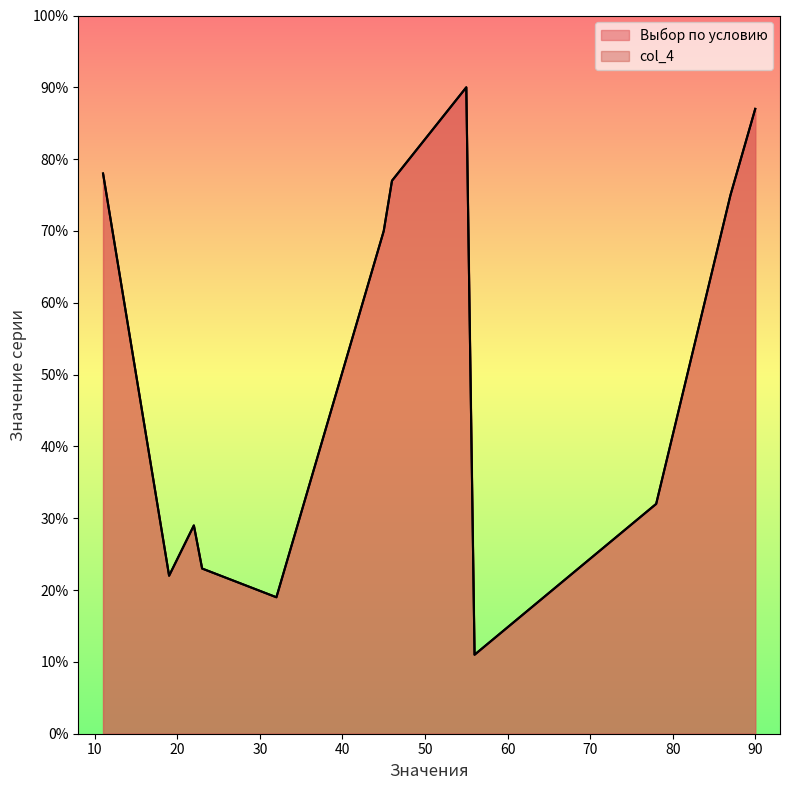

At which label does col_4 first exceed 70?

11